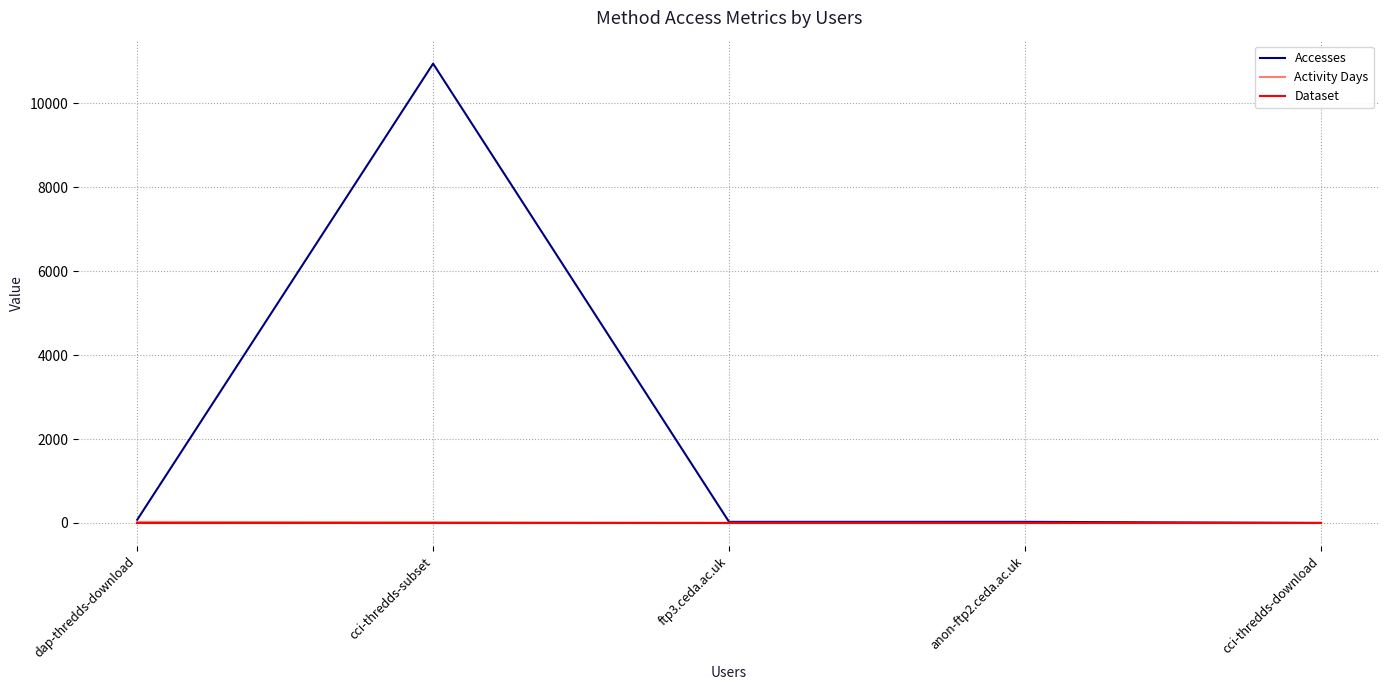

What is the sum of the Activity Days values at anon-ftp2.ceda.ac.uk and cci-thredds-download?

2